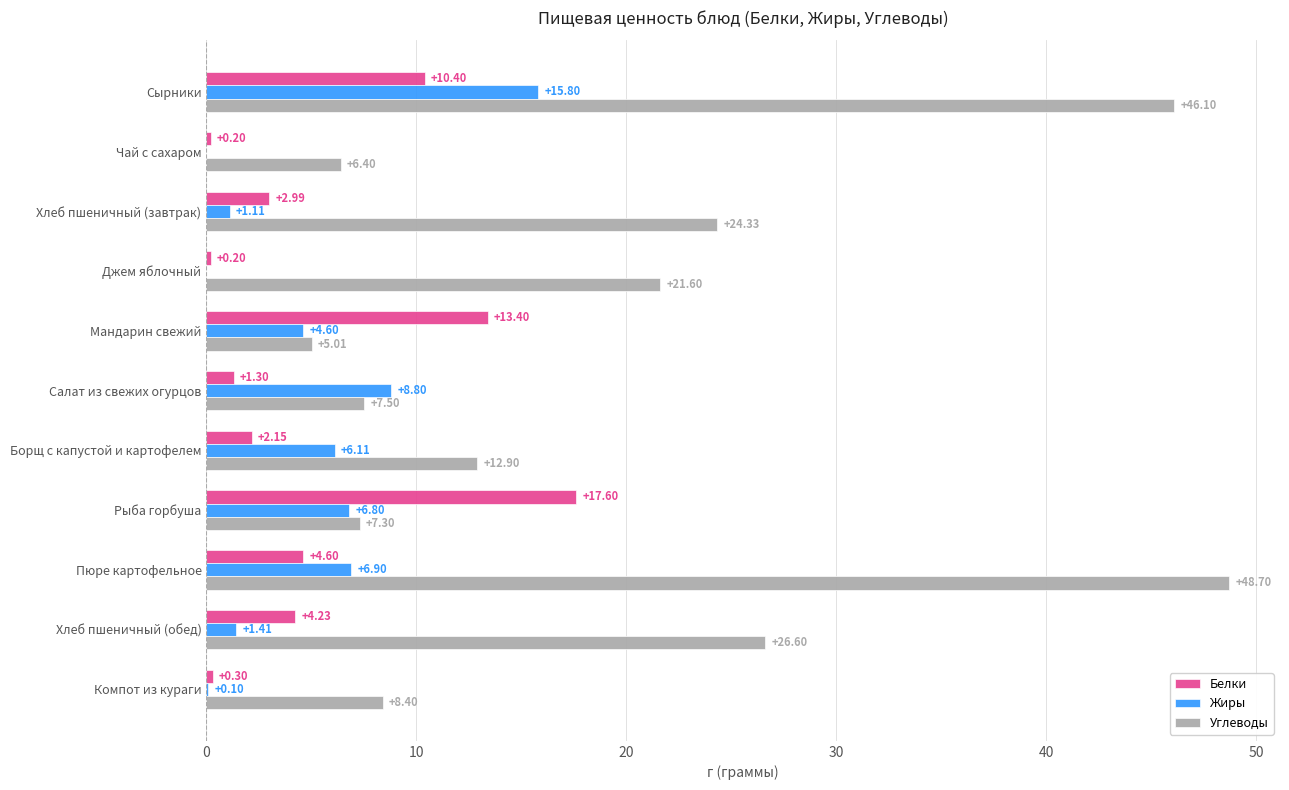

What is the sum of all Углеводы values?

214.8